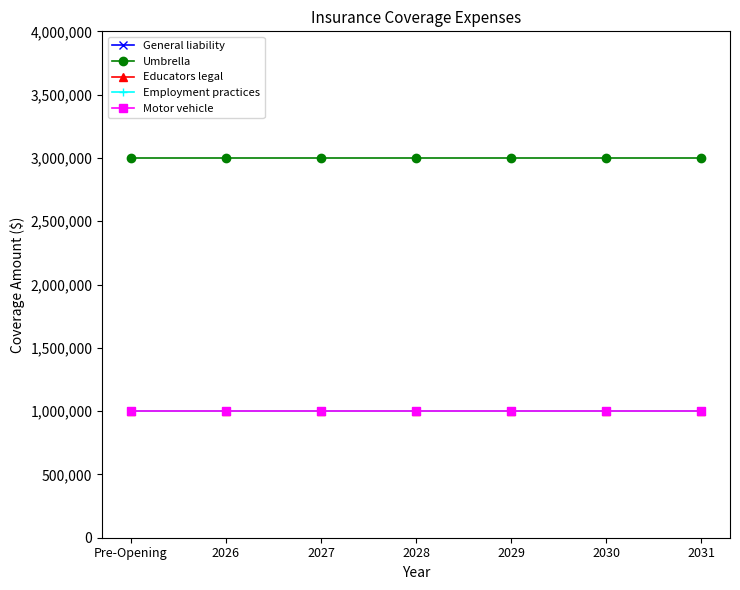

Reading right to left, what are all the values shown in this chart?

General liability: 2031=1000000	2030=1000000	2029=1000000	2028=1000000	2027=1000000	2026=1000000	Pre-Opening=1000000
Umbrella: 2031=3000000	2030=3000000	2029=3000000	2028=3000000	2027=3000000	2026=3000000	Pre-Opening=3000000
Educators legal: 2031=1000000	2030=1000000	2029=1000000	2028=1000000	2027=1000000	2026=1000000	Pre-Opening=1000000
Employment practices: 2031=1000000	2030=1000000	2029=1000000	2028=1000000	2027=1000000	2026=1000000	Pre-Opening=1000000
Motor vehicle: 2031=1000000	2030=1000000	2029=1000000	2028=1000000	2027=1000000	2026=1000000	Pre-Opening=1000000